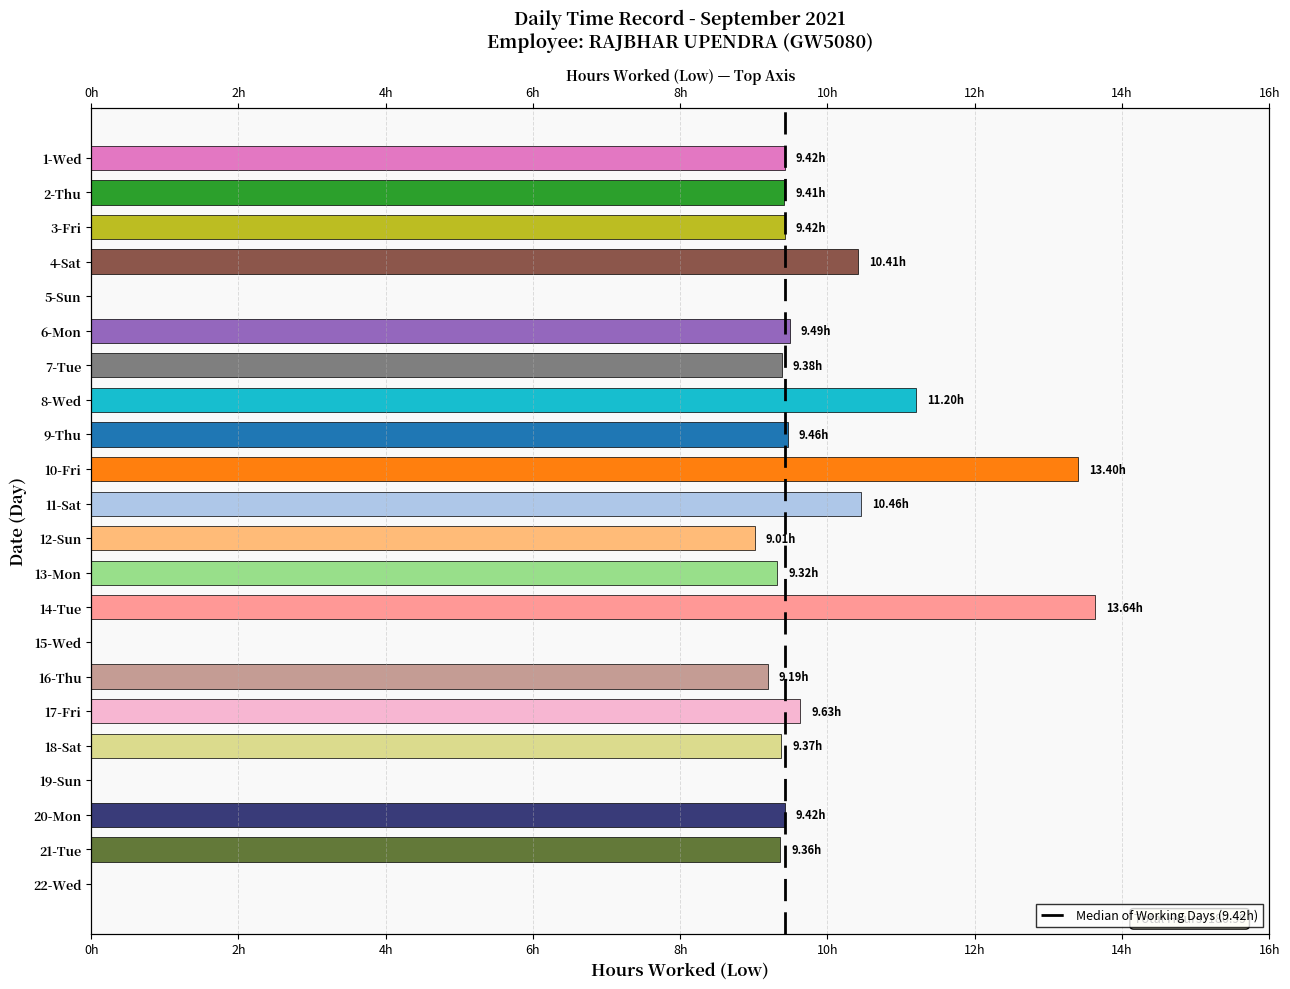

What position from the left is 1-Wed?

1